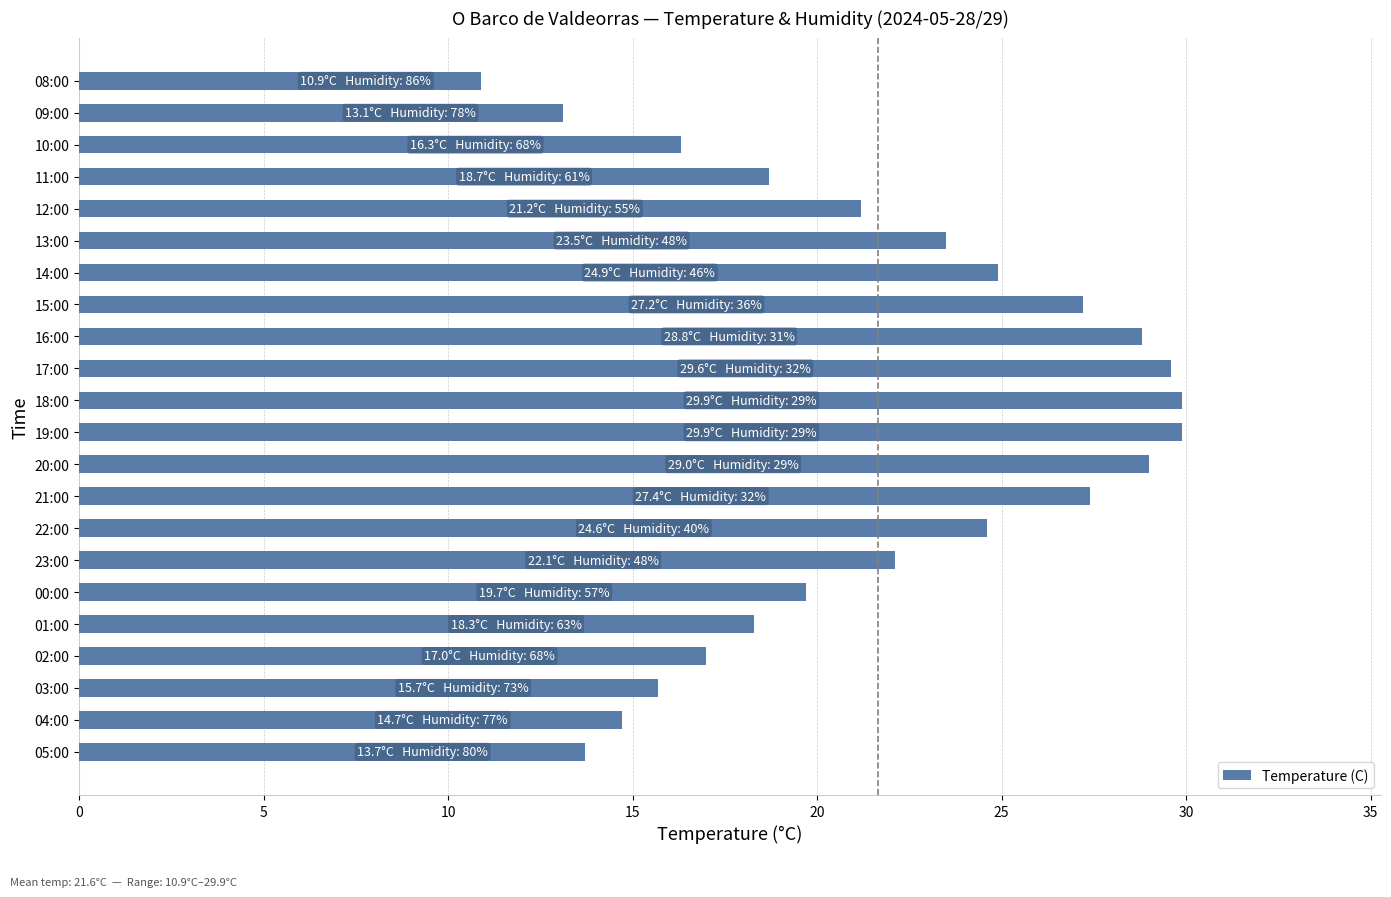

Which has a higher value, 18:00 or 05:00?

18:00